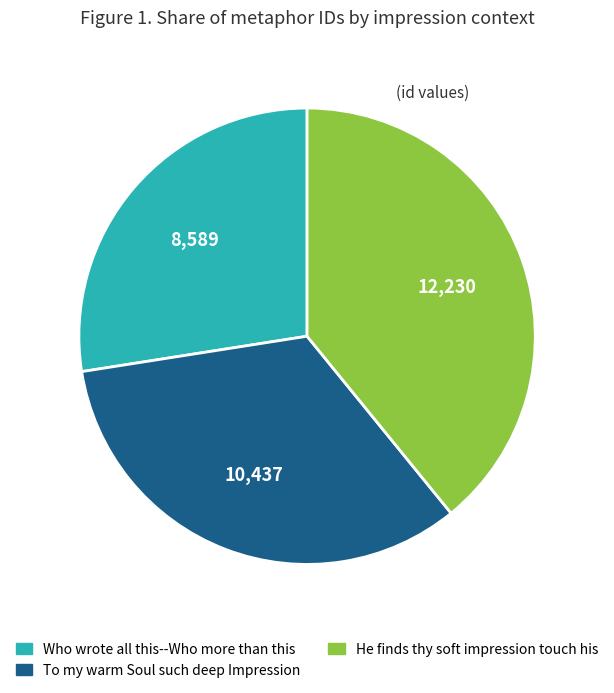

How many segments does this pie chart have?

3